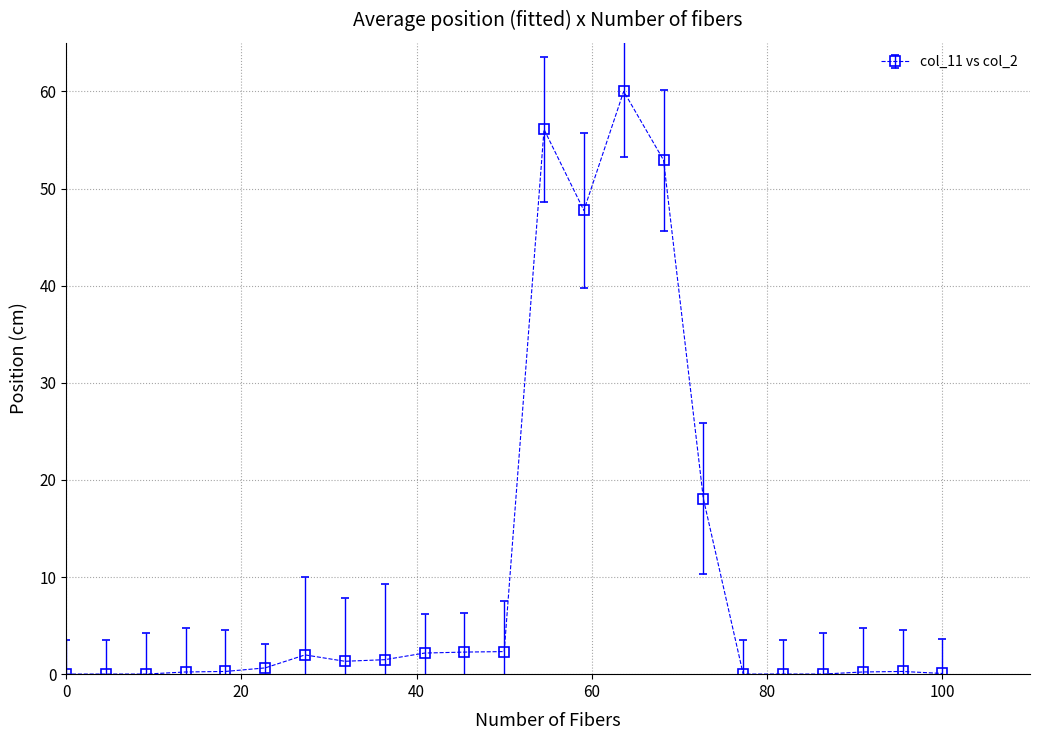

What is the greatest value displayed?

60.0